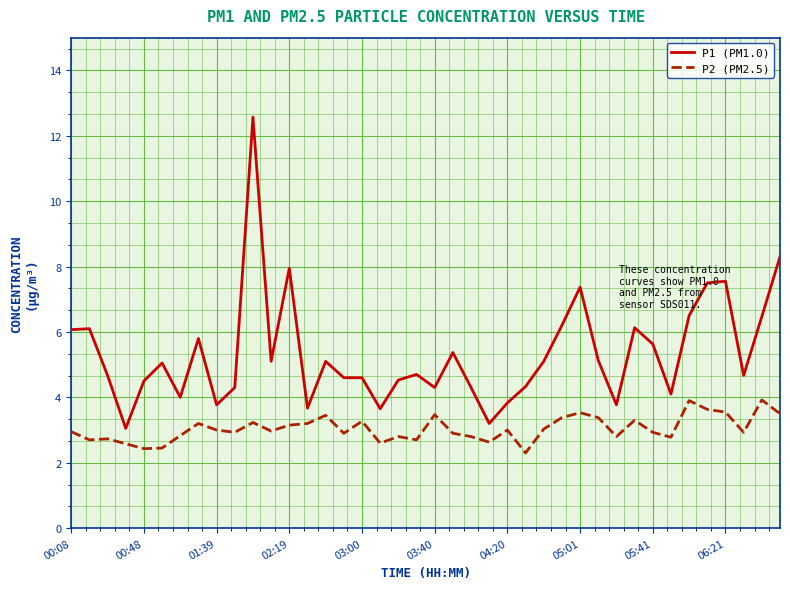

What is the highest value of the P1 (PM1.0) series?

12.6